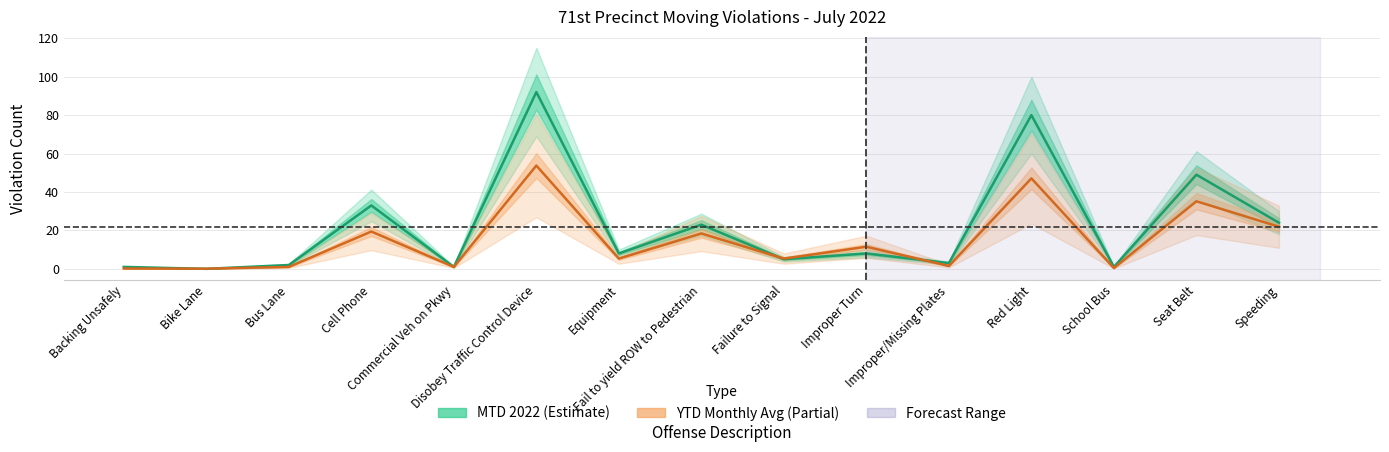

How many values in the MTD 2022 (Estimate) series are below 8?

7